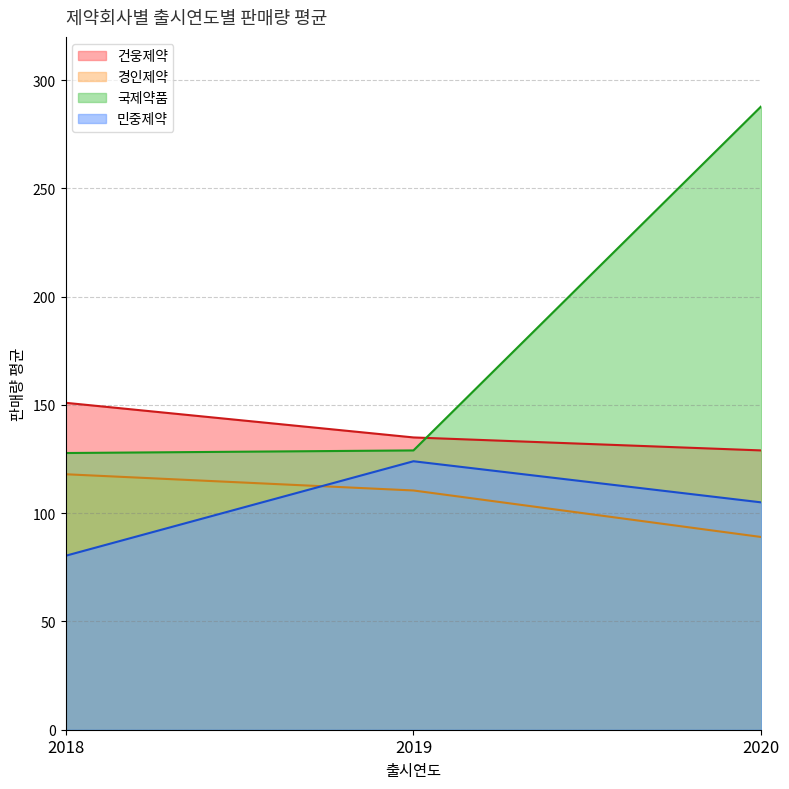

How many series are shown in this chart?

4